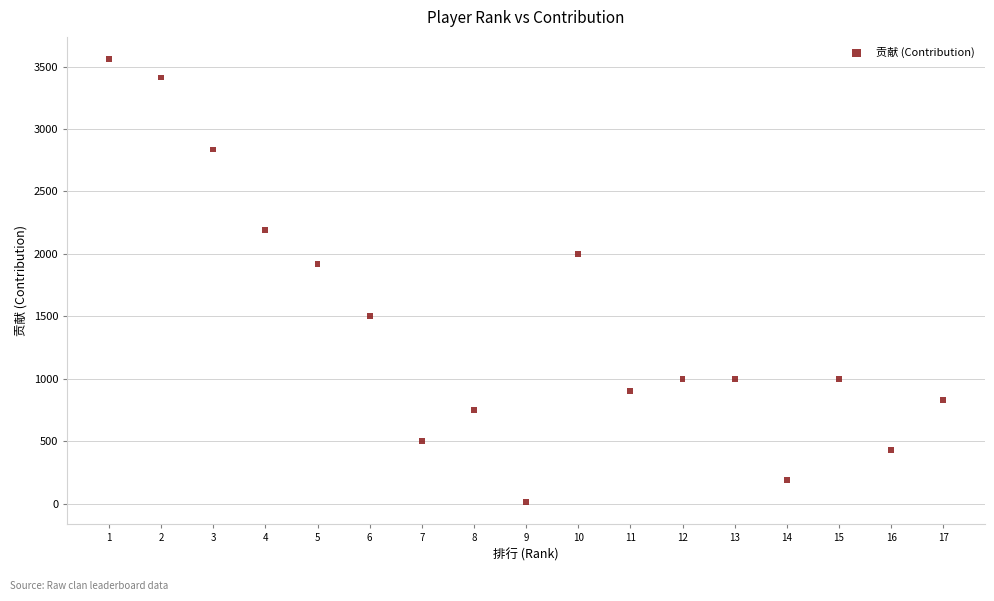

What Y value in the scatter plot is closest to 1787?

1920